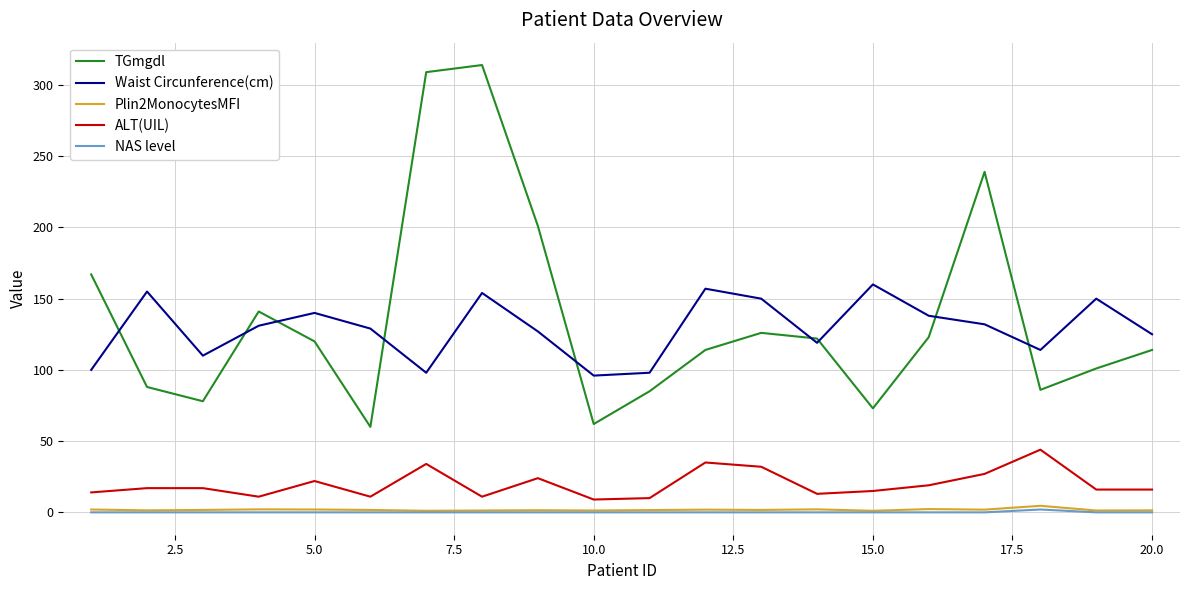

How many categories are shown in the chart?

20